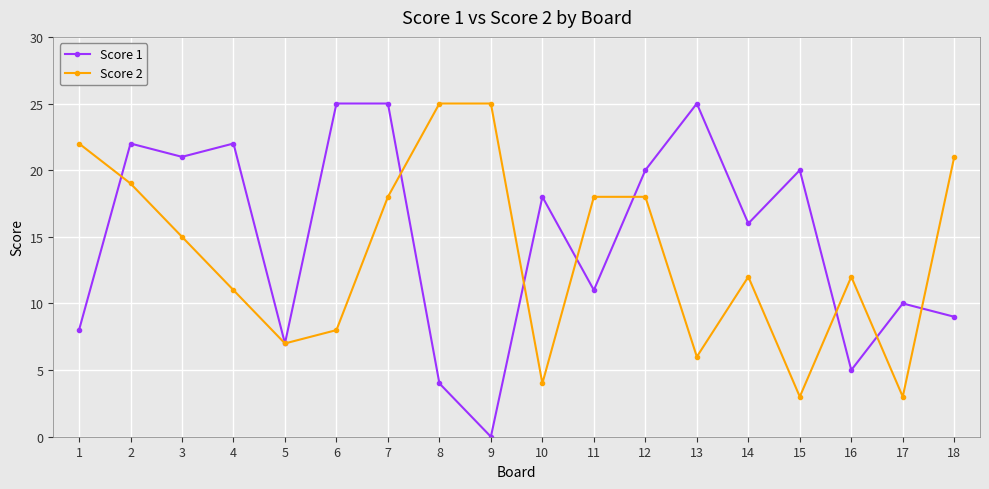

What is the maximum value for Score 2?

25